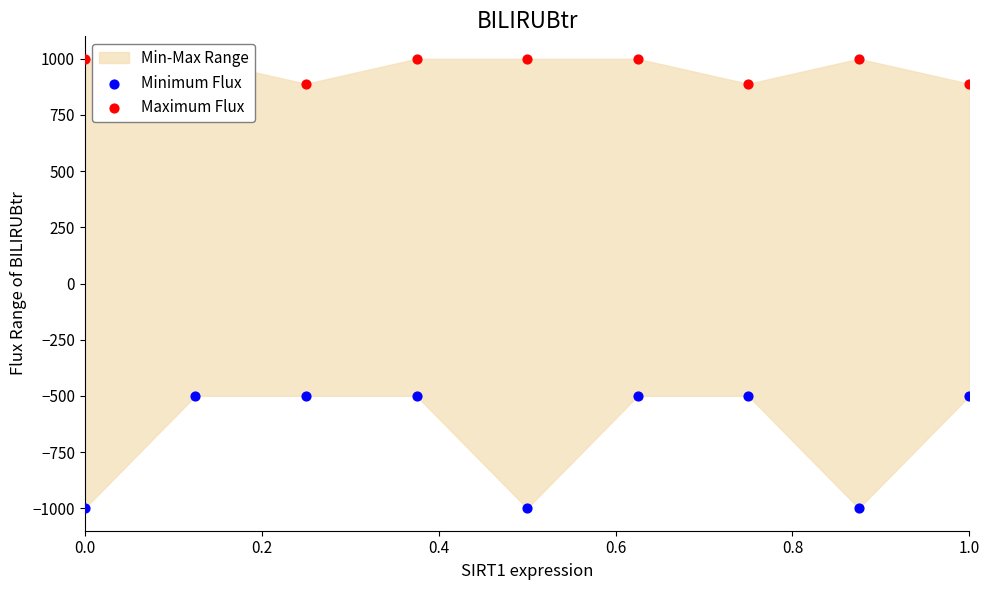

Which series reaches the minimum Y coordinate?

Minimum Flux